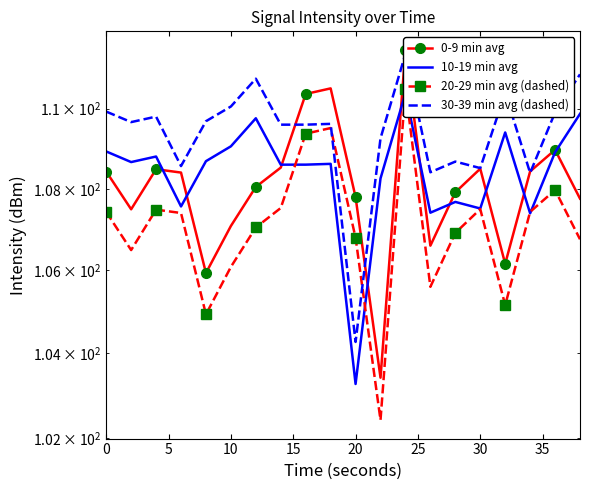

The 30-39 min avg (dashed) series shows 157.1 at 16. True or false?

False